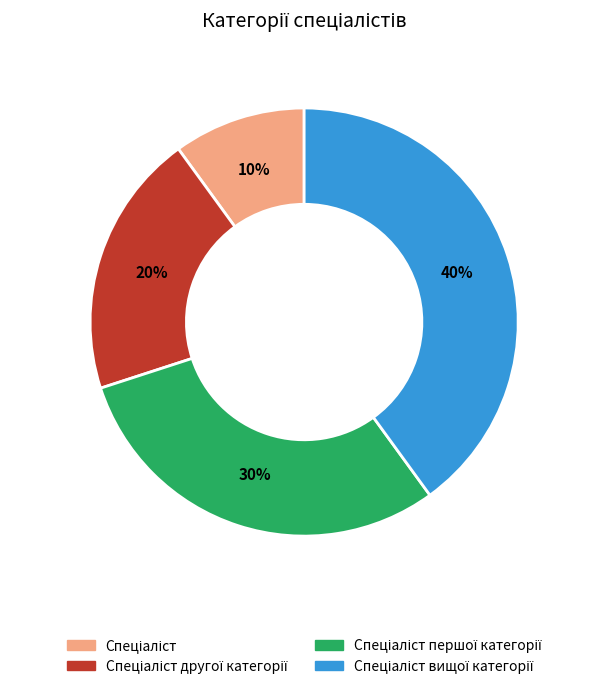

To the nearest percent, what is the average slice percentage?

25%